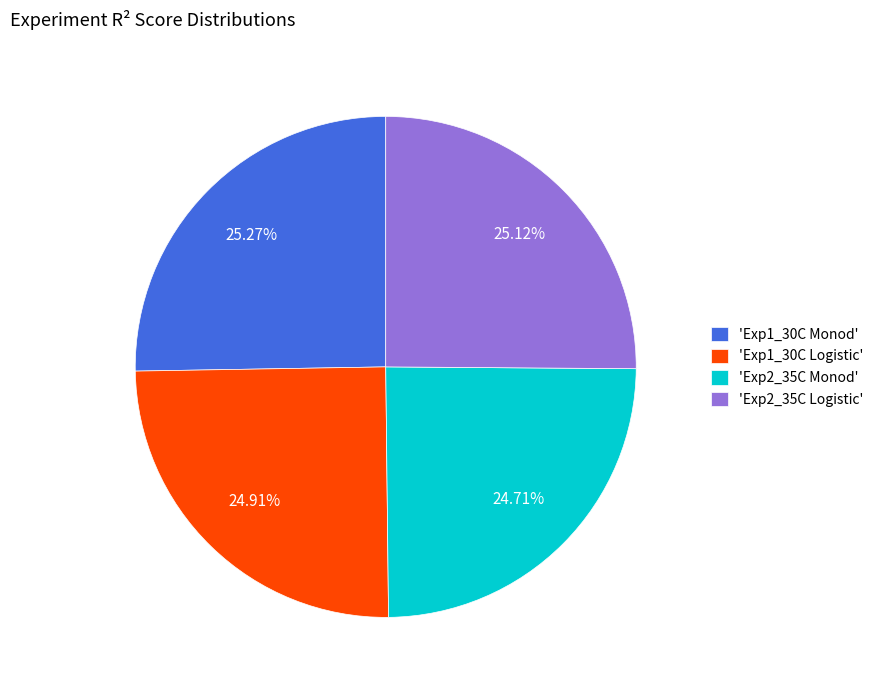

Is there a majority slice in this chart?

No